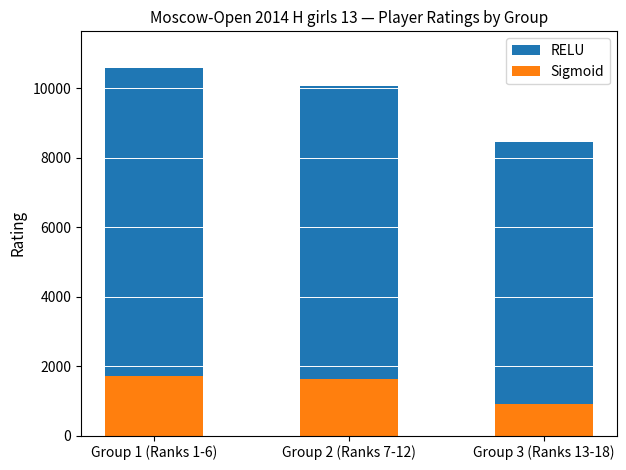

What is the minimum value for Sigmoid?

900